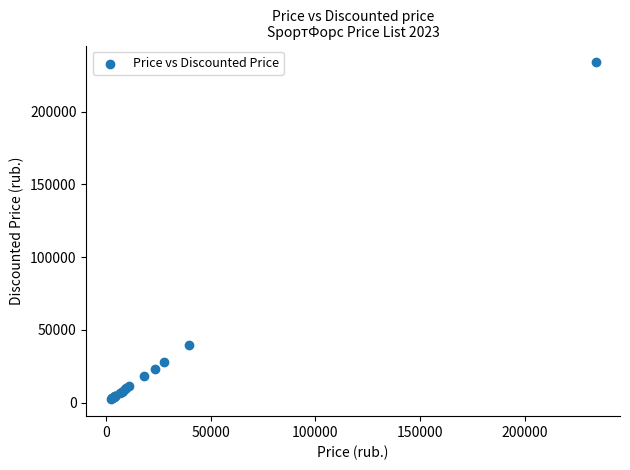

What Y value in the scatter plot is closest to 118095?

39750